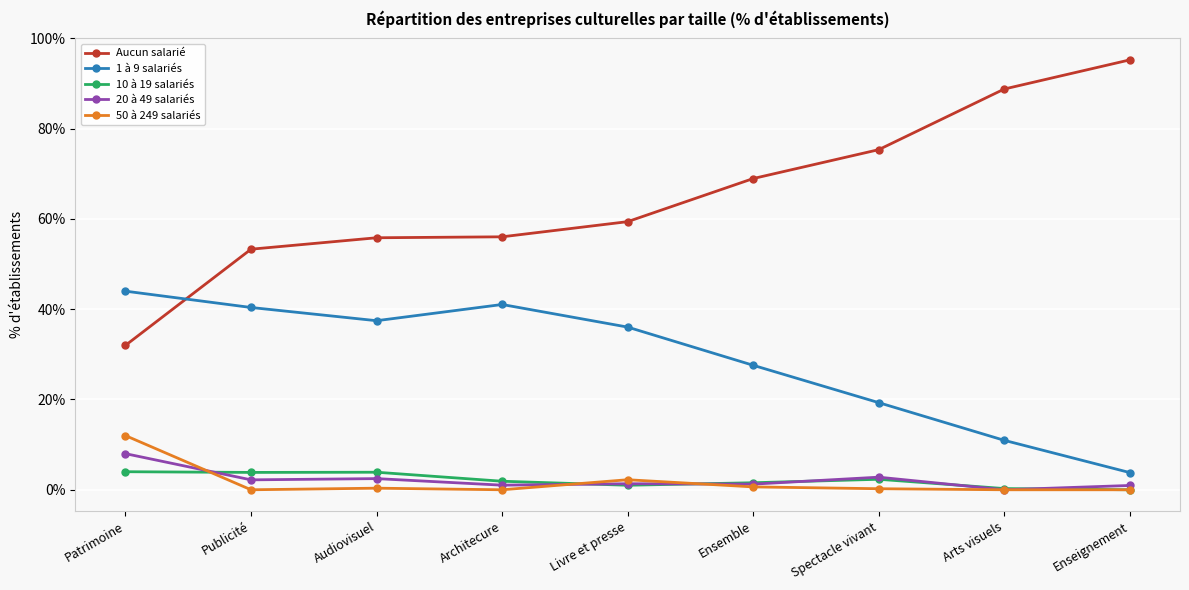

At which label does Aucun salarié first exceed 59?

Livre et presse